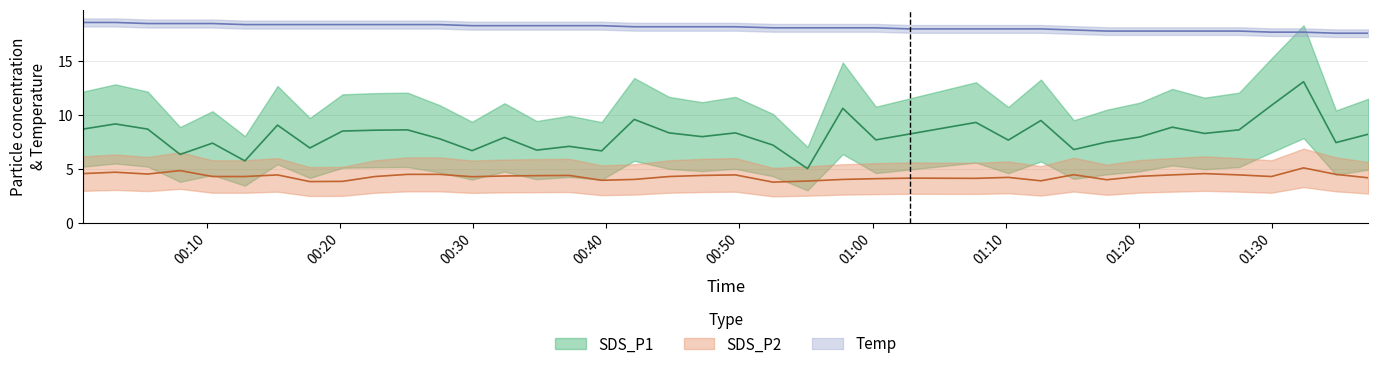

The SDS_P1 series shows 4.7 at 2022/05/17 01:22:31. True or false?

False